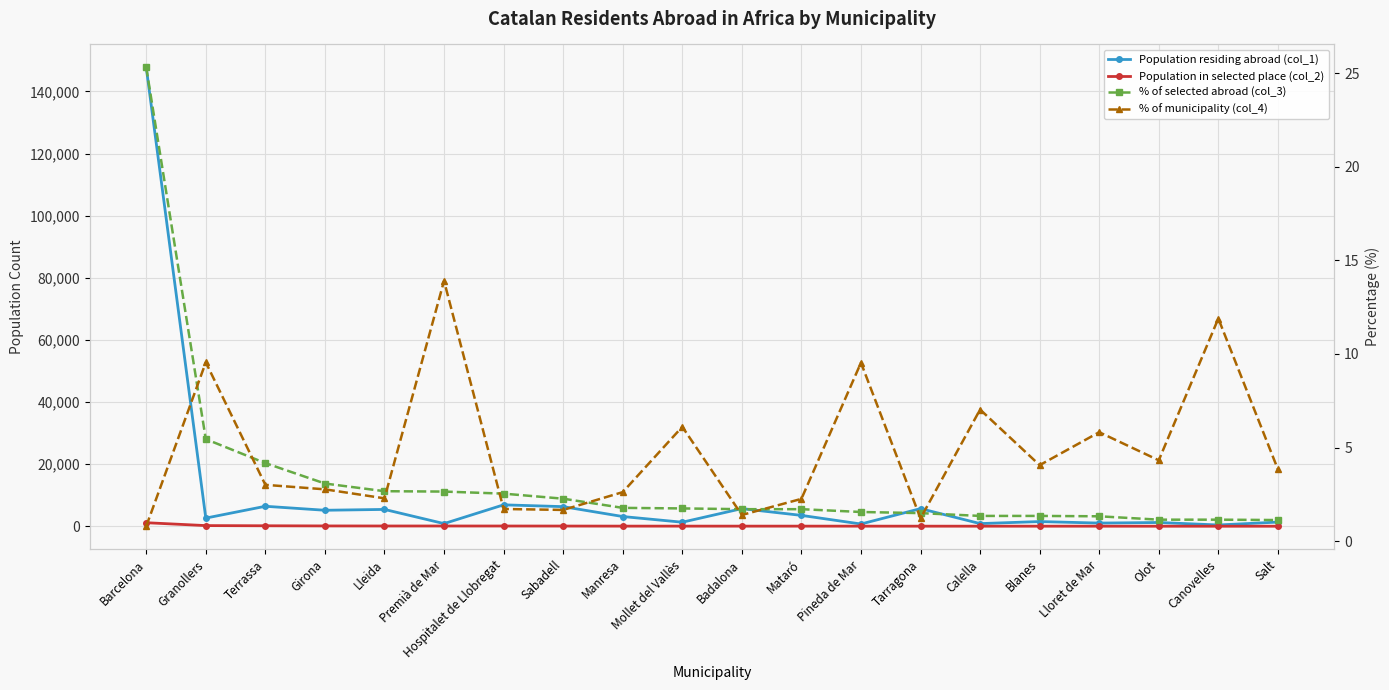

True or false: Population in selected place (col_2) and % of municipality (col_4) cross at least once.

False